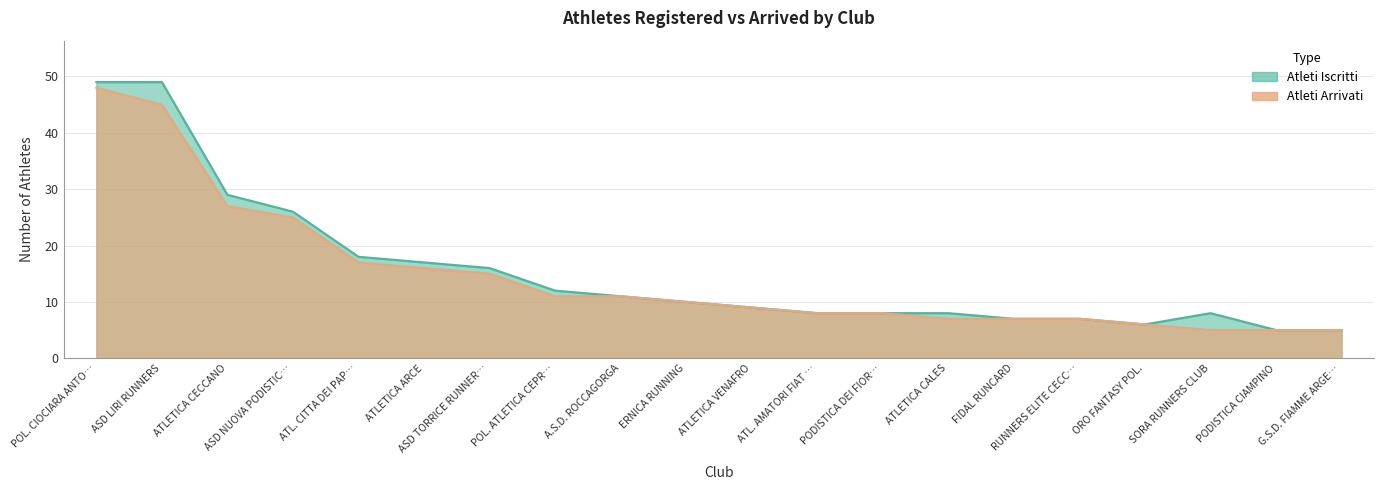

True or false: Atleti Iscritti and Atleti Arrivati intersect in this chart.

False